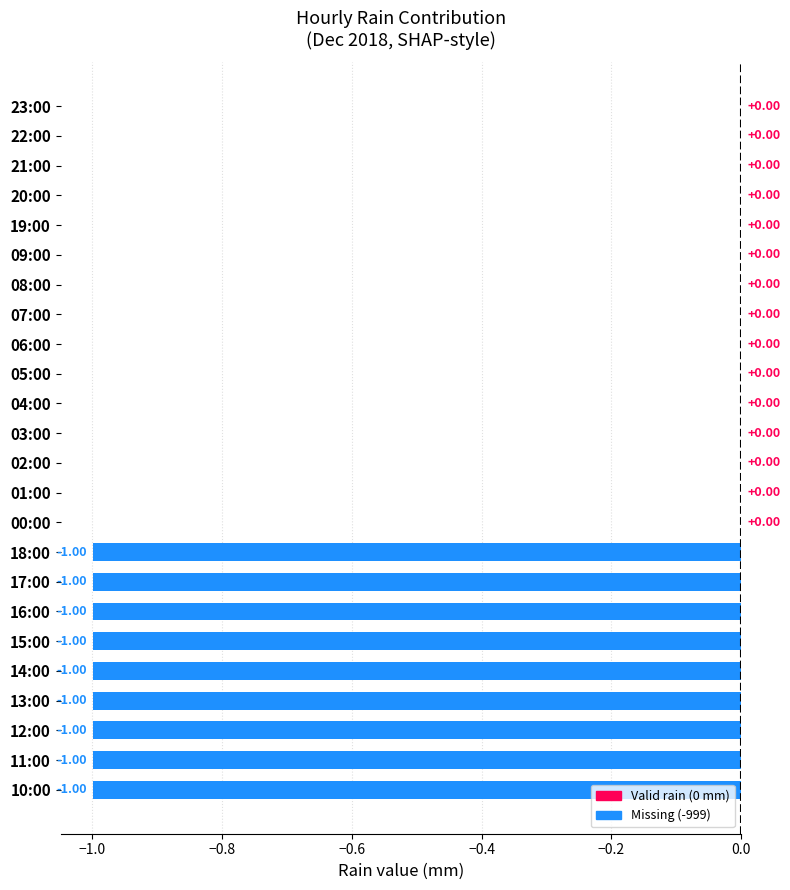

What is the sum of all values?

-9.0